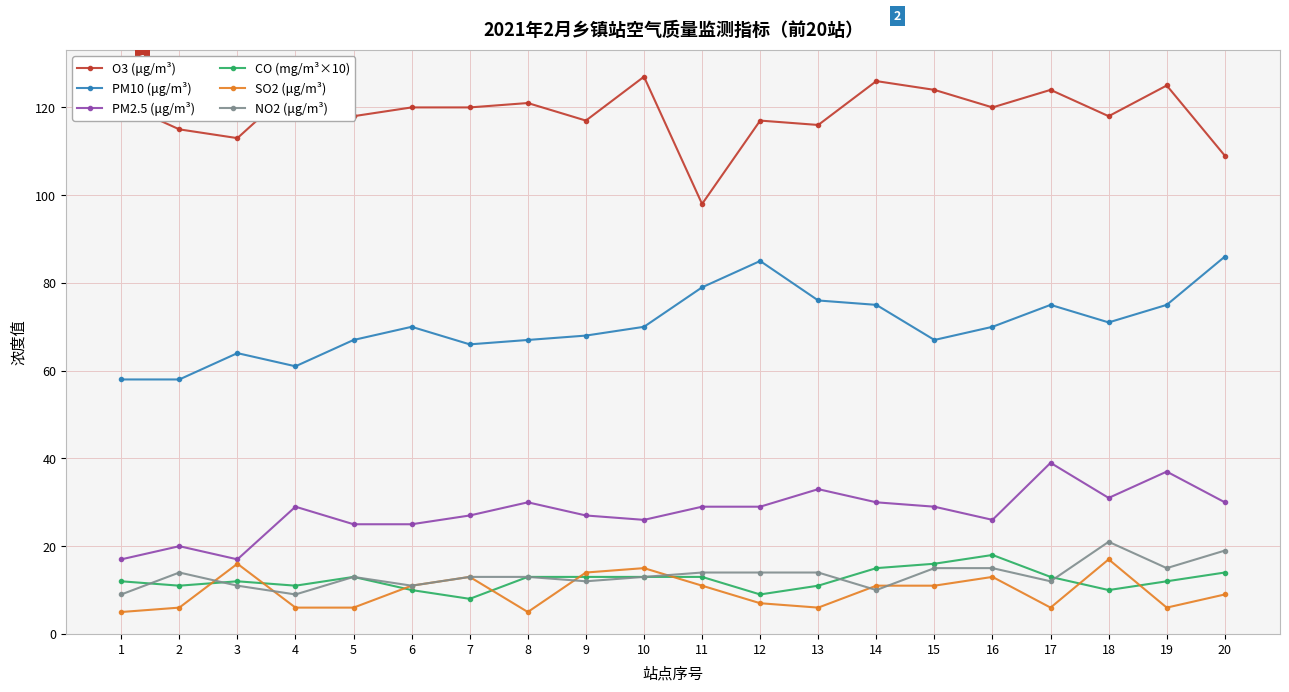

True or false: CO (mg/m³×10) has a value of 13 at 11.

True